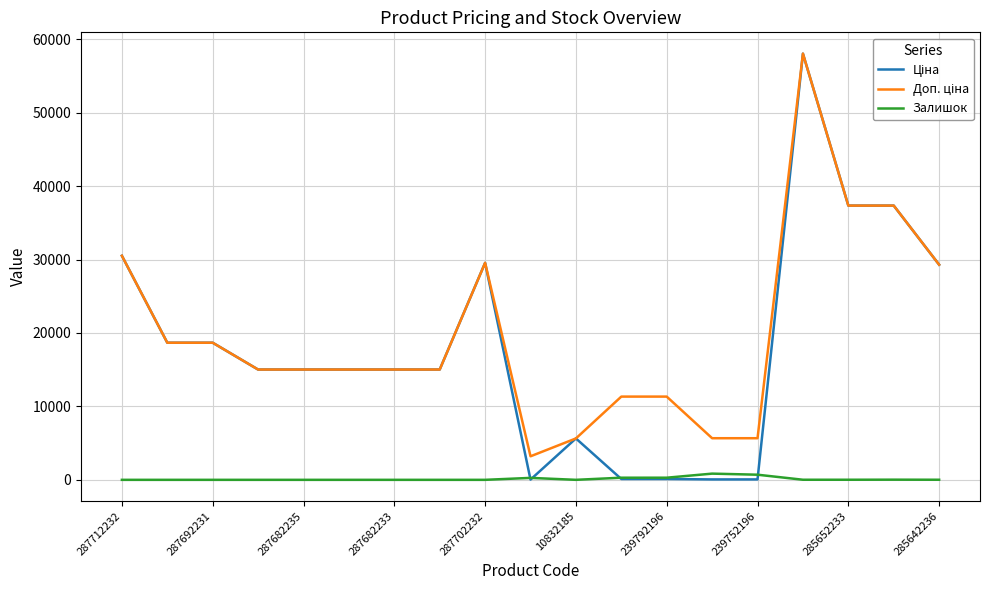

Does the chart display data point markers on the line(s)?

No